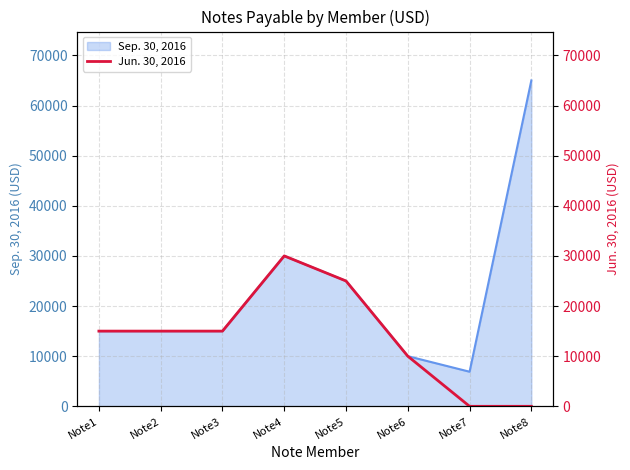

Where is Sep. 30, 2016 nearest to the value 35950?

Note4